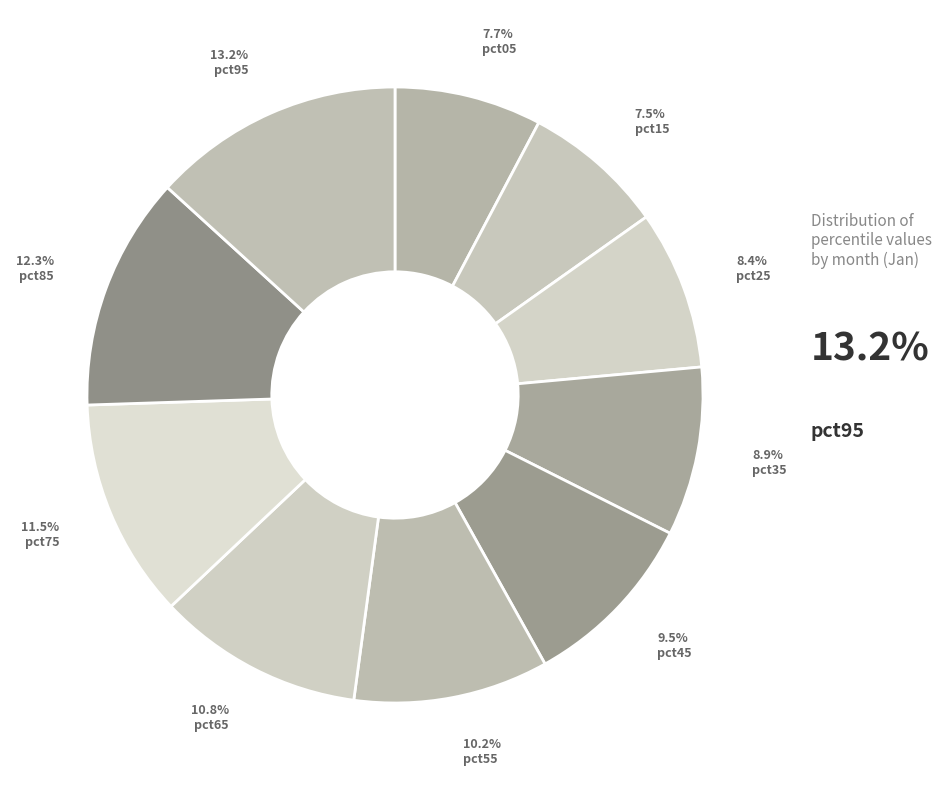

Which category has the biggest portion of the pie?

pct95